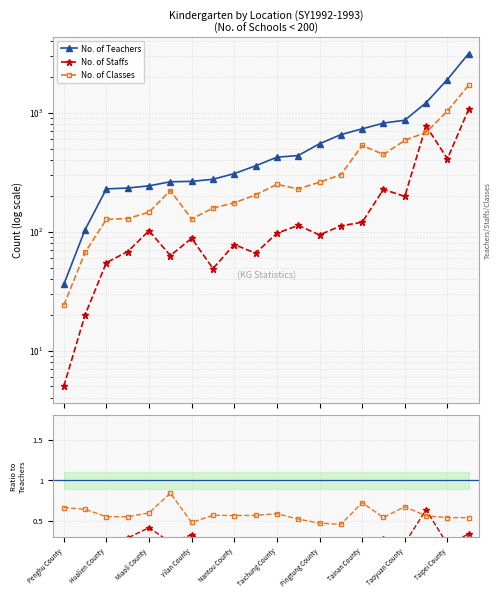

What is the sum of the No. of Staffs values at 19 and Nantou County?

1176.0